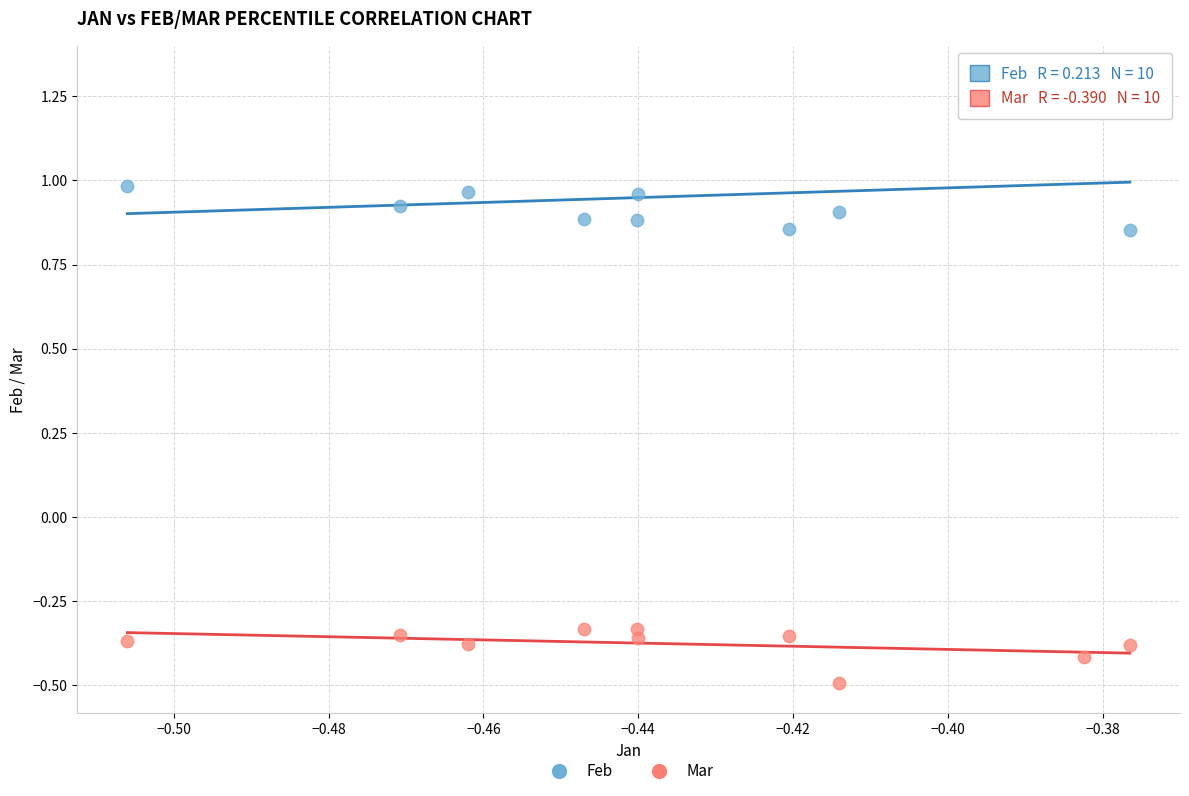

Which series contains the lowest Y value?

Mar